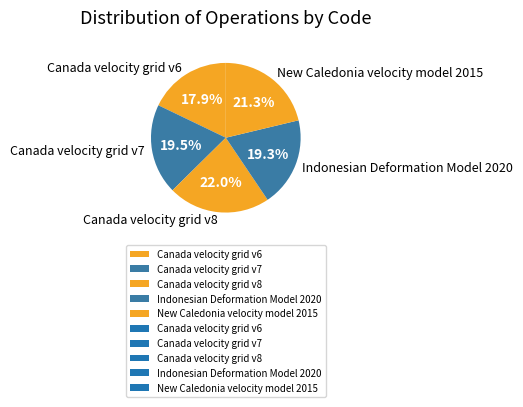

Which category has the biggest portion of the pie?

Canada velocity grid v8